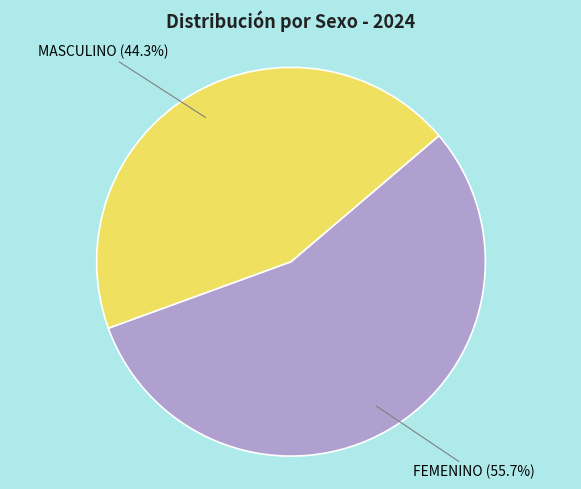

Which slice is the smallest?

MASCULINO